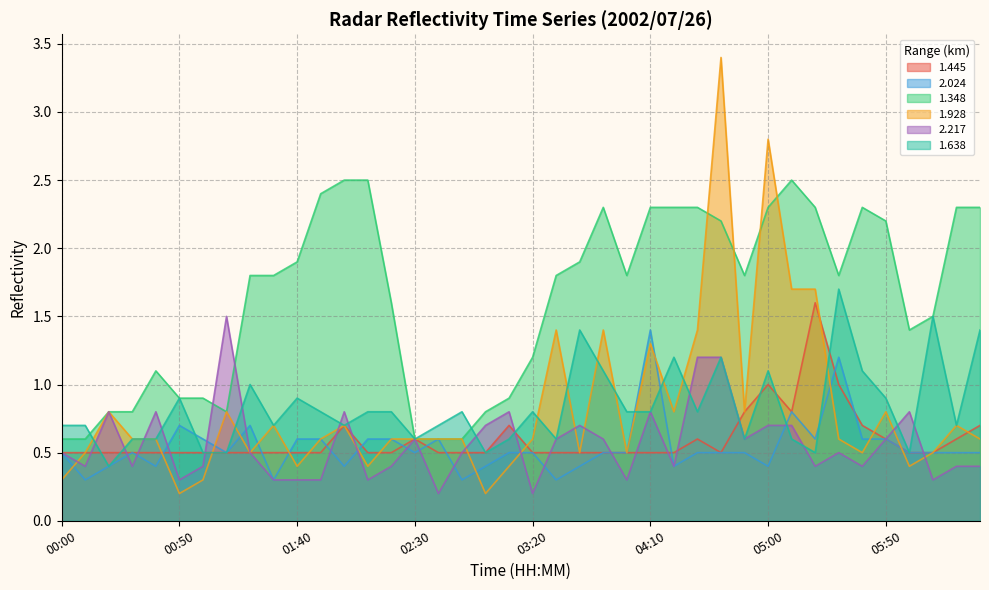

Reading left to right, list all the values displayed in this chart.

1.445: 00:00=0.5	00:10=0.5	00:20=0.5	00:30=0.5	00:40=0.5	00:50=0.5	01:00=0.5	01:10=0.5	01:20=0.5	01:30=0.5	01:40=0.5	01:50=0.5	02:00=0.7	02:10=0.5	02:20=0.5	02:30=0.6	02:40=0.5	02:50=0.5	03:00=0.5	03:10=0.7	03:20=0.5	03:30=0.5	03:40=0.5	03:50=0.5	04:00=0.5	04:10=0.5	04:20=0.5	04:30=0.6	04:40=0.5	04:50=0.8	05:00=1.0	05:10=0.8	05:20=1.6	05:30=1.0	05:40=0.7	05:50=0.6	06:00=0.5	06:10=0.5	06:20=0.6	06:30=0.7
2.024: 00:00=0.5	00:10=0.3	00:20=0.4	00:30=0.5	00:40=0.4	00:50=0.7	01:00=0.6	01:10=0.5	01:20=0.7	01:30=0.3	01:40=0.6	01:50=0.6	02:00=0.4	02:10=0.6	02:20=0.6	02:30=0.5	02:40=0.6	02:50=0.3	03:00=0.4	03:10=0.5	03:20=0.5	03:30=0.3	03:40=0.4	03:50=0.5	04:00=0.5	04:10=1.4	04:20=0.4	04:30=0.5	04:40=0.5	04:50=0.5	05:00=0.4	05:10=0.8	05:20=0.6	05:30=1.2	05:40=0.6	05:50=0.6	06:00=0.5	06:10=0.5	06:20=0.5	06:30=0.5
1.348: 00:00=0.6	00:10=0.6	00:20=0.8	00:30=0.8	00:40=1.1	00:50=0.9	01:00=0.9	01:10=0.8	01:20=1.8	01:30=1.8	01:40=1.9	01:50=2.4	02:00=2.5	02:10=2.5	02:20=1.6	02:30=0.6	02:40=0.6	02:50=0.6	03:00=0.8	03:10=0.9	03:20=1.2	03:30=1.8	03:40=1.9	03:50=2.3	04:00=1.8	04:10=2.3	04:20=2.3	04:30=2.3	04:40=2.2	04:50=1.8	05:00=2.3	05:10=2.5	05:20=2.3	05:30=1.8	05:40=2.3	05:50=2.2	06:00=1.4	06:10=1.5	06:20=2.3	06:30=2.3
1.928: 00:00=0.3	00:10=0.5	00:20=0.8	00:30=0.6	00:40=0.6	00:50=0.2	01:00=0.3	01:10=0.8	01:20=0.5	01:30=0.7	01:40=0.4	01:50=0.6	02:00=0.7	02:10=0.4	02:20=0.6	02:30=0.6	02:40=0.6	02:50=0.6	03:00=0.2	03:10=0.4	03:20=0.6	03:30=1.4	03:40=0.5	03:50=1.4	04:00=0.5	04:10=1.3	04:20=0.8	04:30=1.4	04:40=3.4	04:50=0.8	05:00=2.8	05:10=1.7	05:20=1.7	05:30=0.6	05:40=0.5	05:50=0.8	06:00=0.4	06:10=0.5	06:20=0.7	06:30=0.6
2.217: 00:00=0.5	00:10=0.4	00:20=0.8	00:30=0.4	00:40=0.8	00:50=0.3	01:00=0.4	01:10=1.5	01:20=0.5	01:30=0.3	01:40=0.3	01:50=0.3	02:00=0.8	02:10=0.3	02:20=0.4	02:30=0.6	02:40=0.2	02:50=0.5	03:00=0.7	03:10=0.8	03:20=0.2	03:30=0.6	03:40=0.7	03:50=0.6	04:00=0.3	04:10=0.8	04:20=0.4	04:30=1.2	04:40=1.2	04:50=0.6	05:00=0.7	05:10=0.7	05:20=0.4	05:30=0.5	05:40=0.4	05:50=0.6	06:00=0.8	06:10=0.3	06:20=0.4	06:30=0.4
1.638: 00:00=0.7	00:10=0.7	00:20=0.4	00:30=0.6	00:40=0.6	00:50=0.9	01:00=0.5	01:10=0.5	01:20=1.0	01:30=0.7	01:40=0.9	01:50=0.8	02:00=0.7	02:10=0.8	02:20=0.8	02:30=0.6	02:40=0.7	02:50=0.8	03:00=0.5	03:10=0.6	03:20=0.8	03:30=0.6	03:40=1.4	03:50=1.1	04:00=0.8	04:10=0.8	04:20=1.2	04:30=0.8	04:40=1.2	04:50=0.6	05:00=1.1	05:10=0.6	05:20=0.5	05:30=1.7	05:40=1.1	05:50=0.9	06:00=0.5	06:10=1.5	06:20=0.7	06:30=1.4